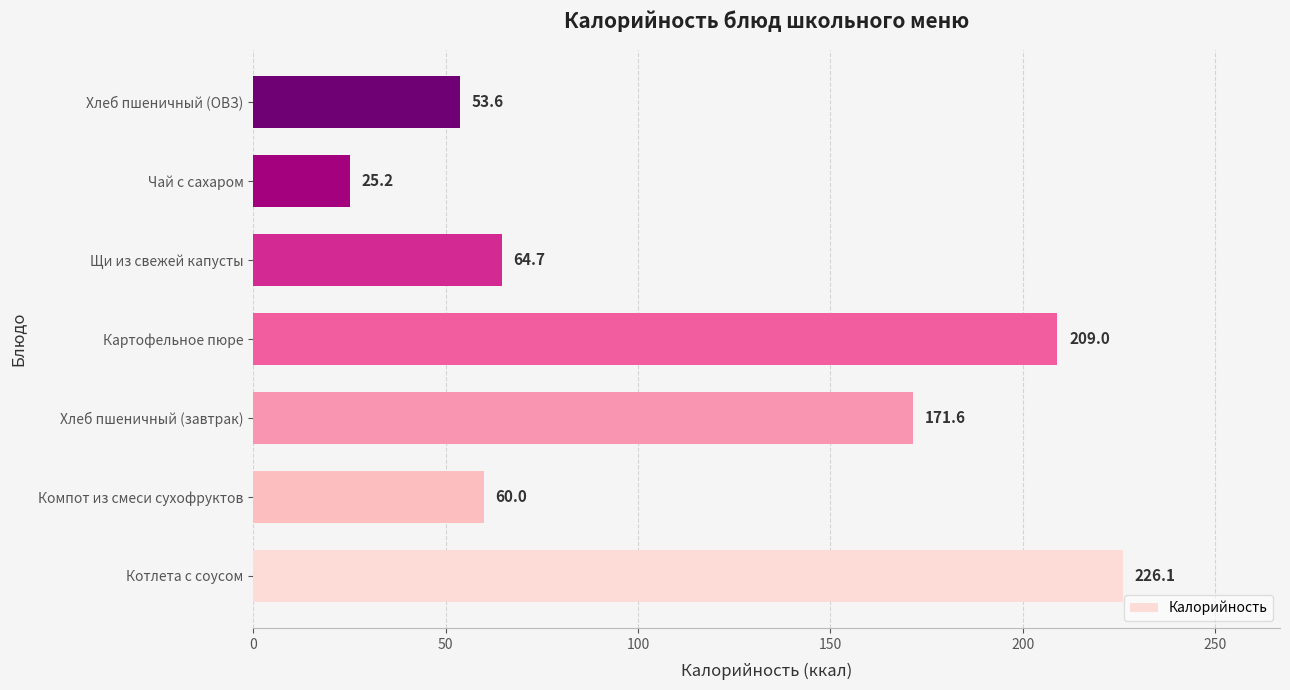

What is the sum of all values?

810.2